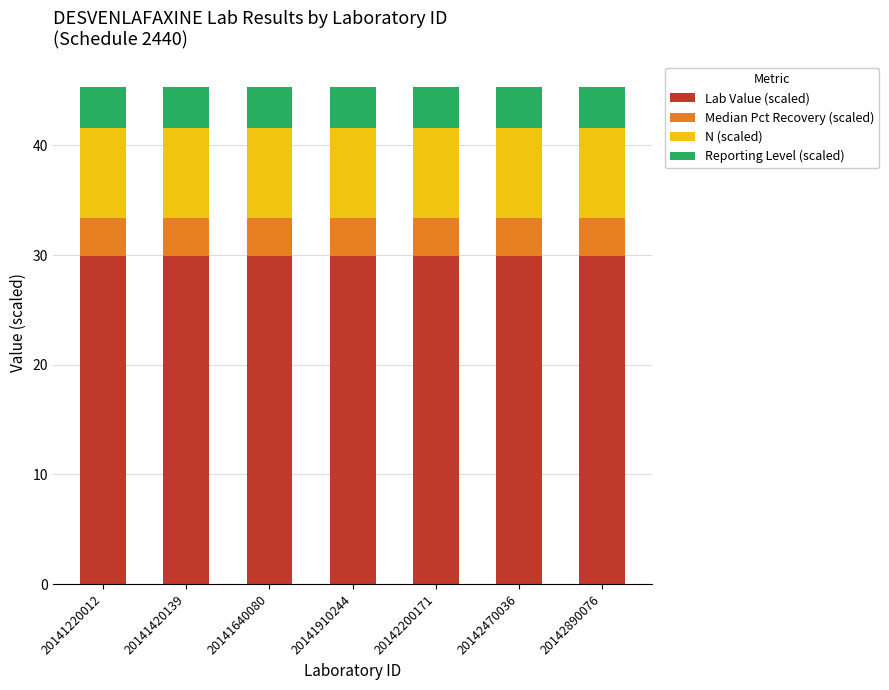

What is the sum of all Lab Value (scaled) values?

209.7